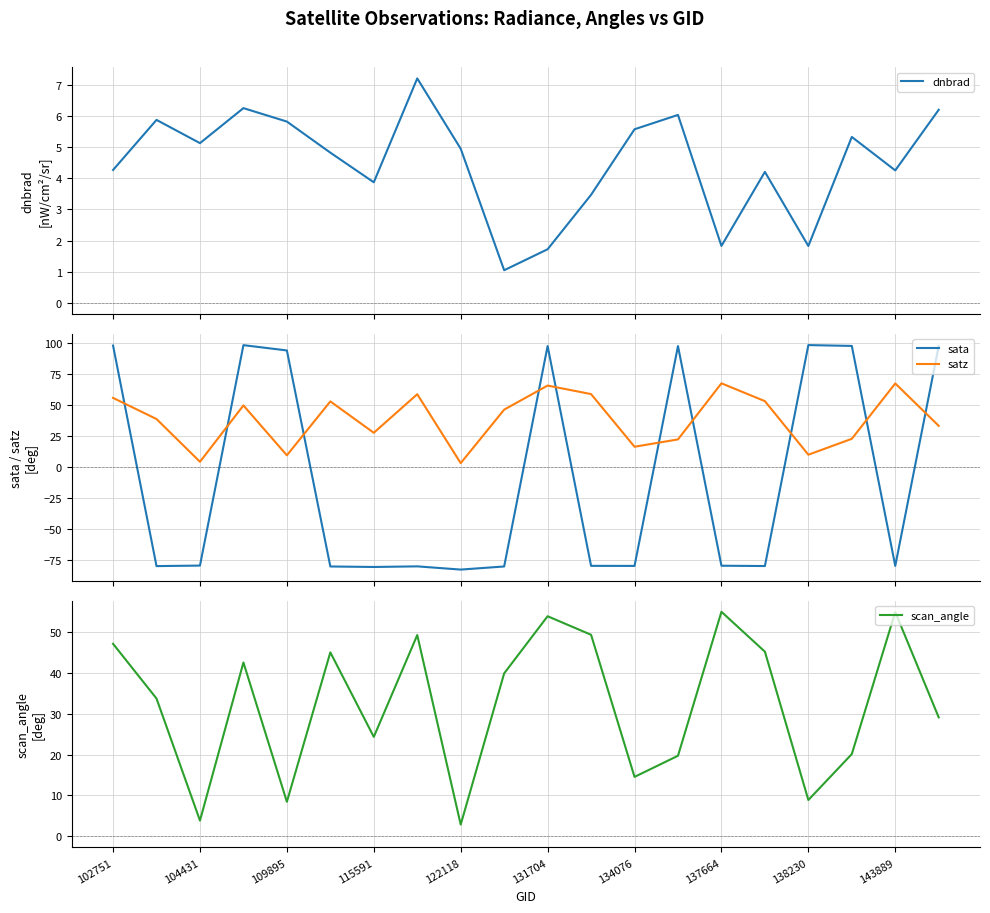

How many times do sata and satz cross each other?

10